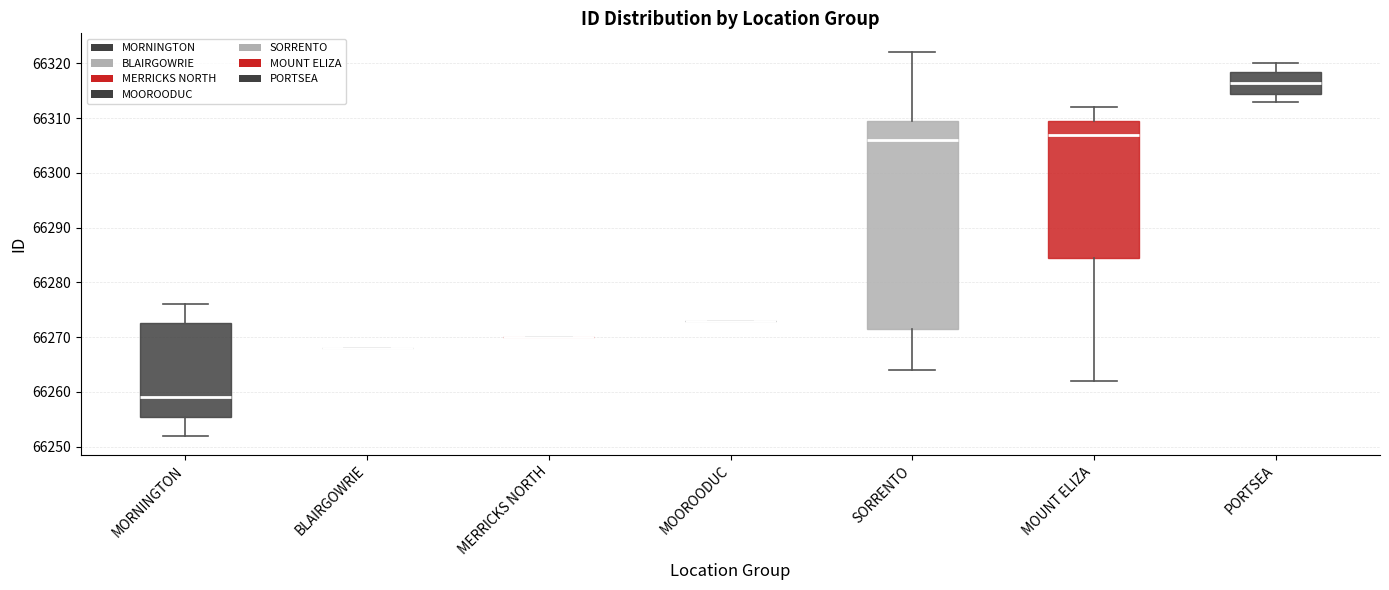

Reading left to right, transcribe this box plot: for each box, give where its median line is, the range the box spans, and where its two whiskers end, as read against the y-axis. The values are not printed on the chart, so give them approximately, as read against the axis.

MORNINGTON: median 66259, box 66256 to 66273, whiskers 66252 to 66276
BLAIRGOWRIE: box collapsed to a line at 66268, whiskers 66268 to 66268
MERRICKS NORTH: box collapsed to a line at 66270, whiskers 66270 to 66270
MOOROODUC: box collapsed to a line at 66273, whiskers 66273 to 66273
SORRENTO: median 66306, box 66272 to 66310, whiskers 66264 to 66322
MOUNT ELIZA: median 66307, box 66285 to 66310, whiskers 66262 to 66312
PORTSEA: median 66317, box 66315 to 66319, whiskers 66313 to 66320